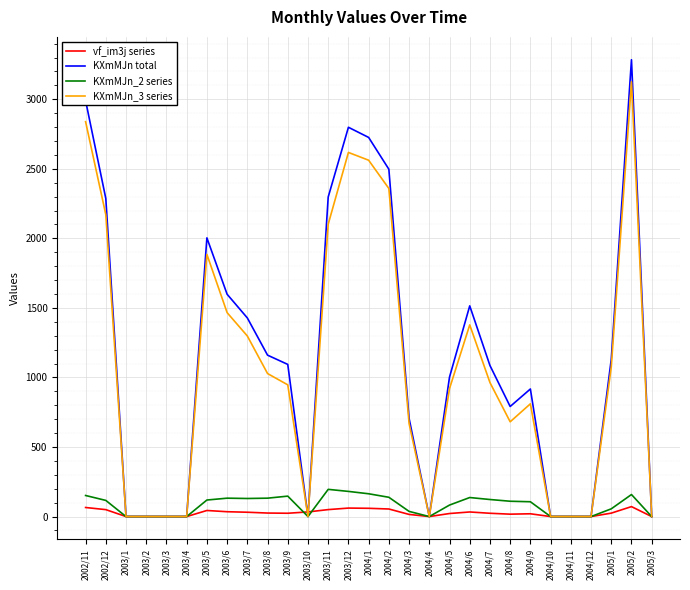

Between 2003/12 and 2005/2, which series saw the biggest shift?

KXmMJn_3 series